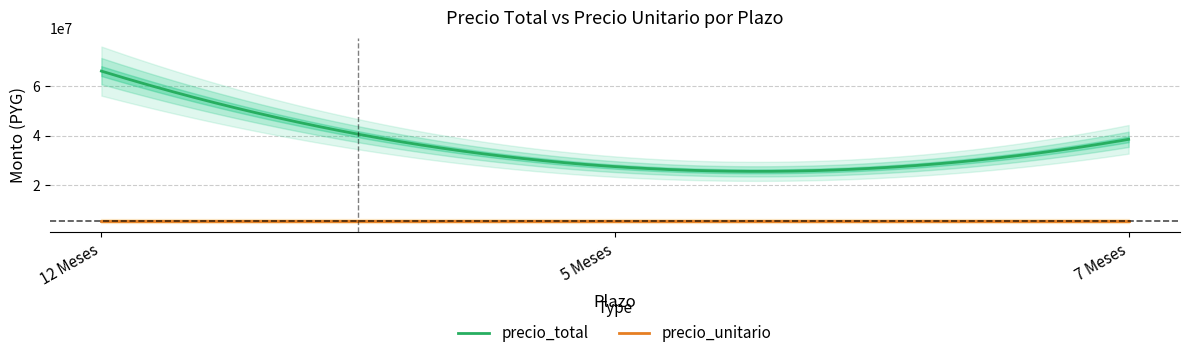

Is the value of precio_total at 5 Meses greater than the value of precio_unitario at 7 Meses?

Yes